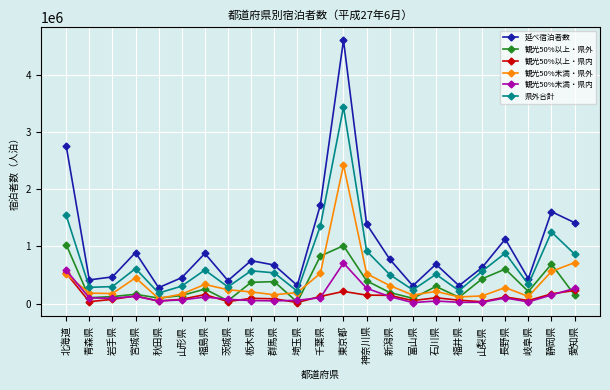

What value does the 観光50%以上・県外 series have at 北海道, to the nearest 100?

1030500